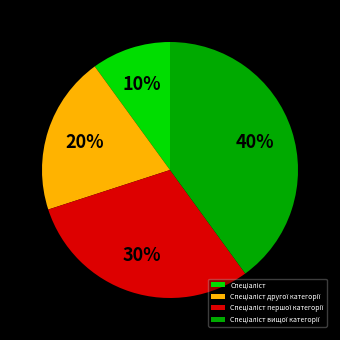

To the nearest percent, what is the average slice percentage?

25%